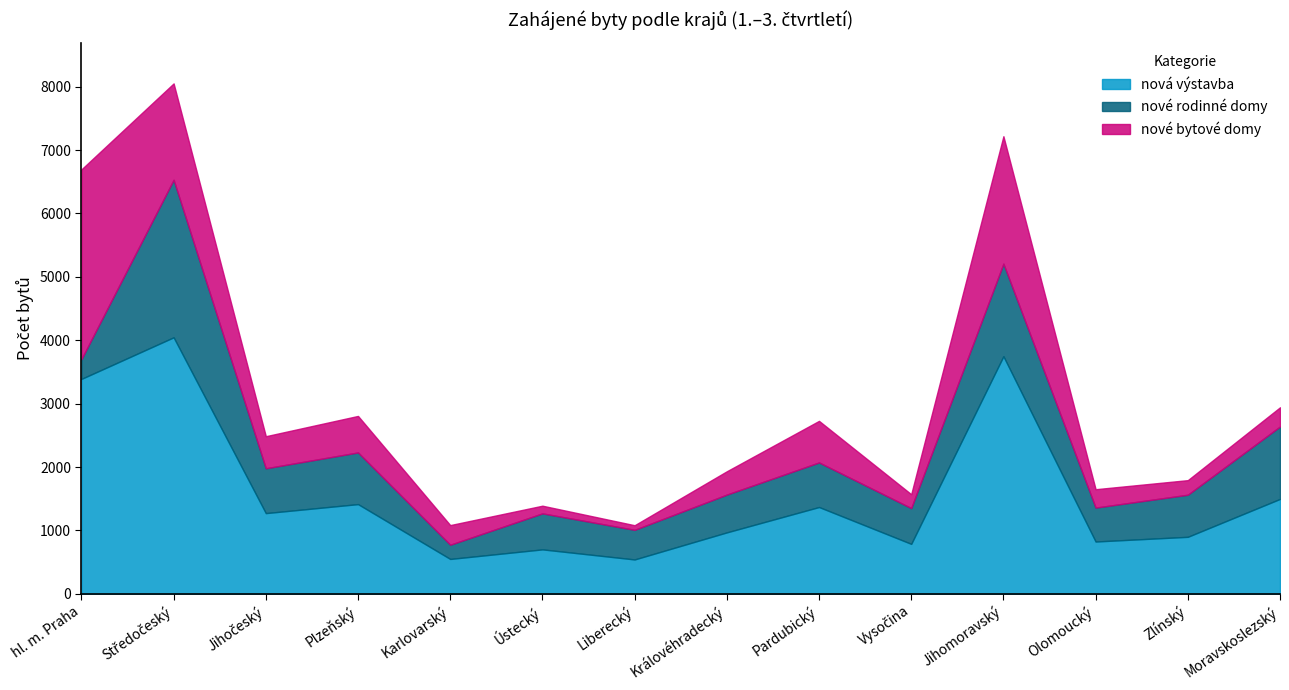

Which series has the largest total across all categories?

nová výstavba